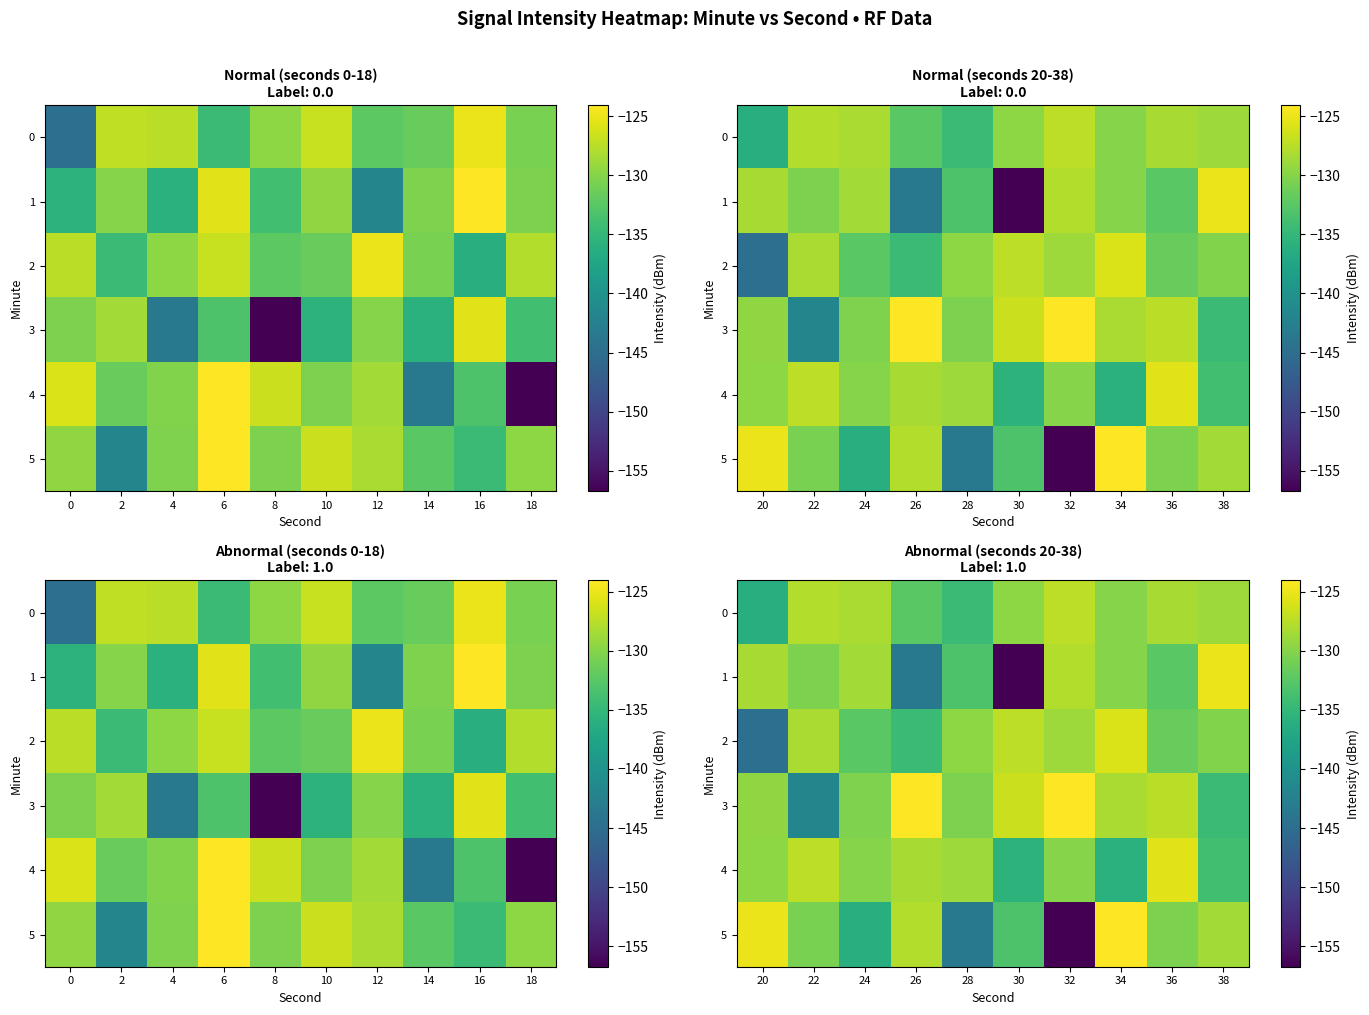

Is it true that 0 equals -27.4 at 36?

False